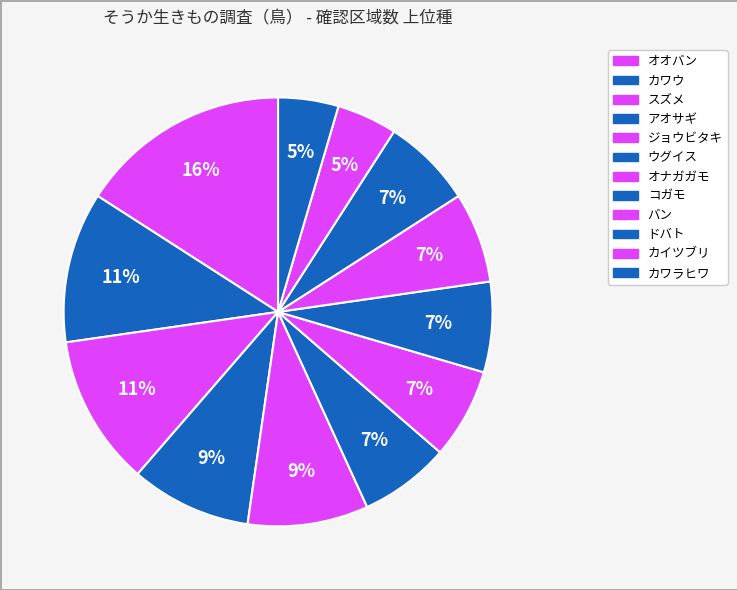

Count the number of slices in the pie.

12